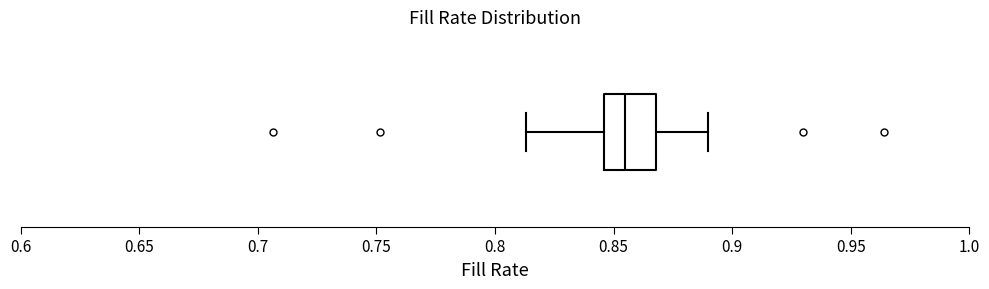

Transcribe this box plot: give where the median line is, the range the box spans, and where the two whiskers end, as read against the x-axis. The values are not printed on the chart, so give them approximately, as read against the axis.

median 0.855, box 0.845 to 0.870, whiskers 0.815 to 0.890